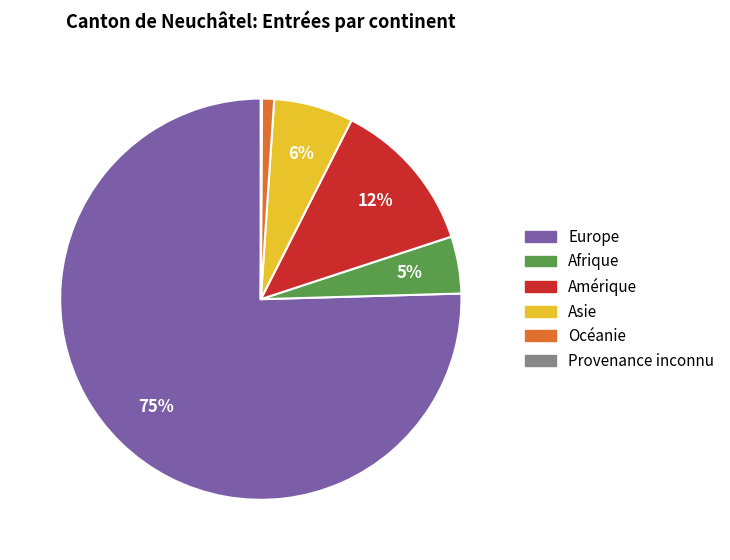

Is there a majority slice in this chart?

Yes